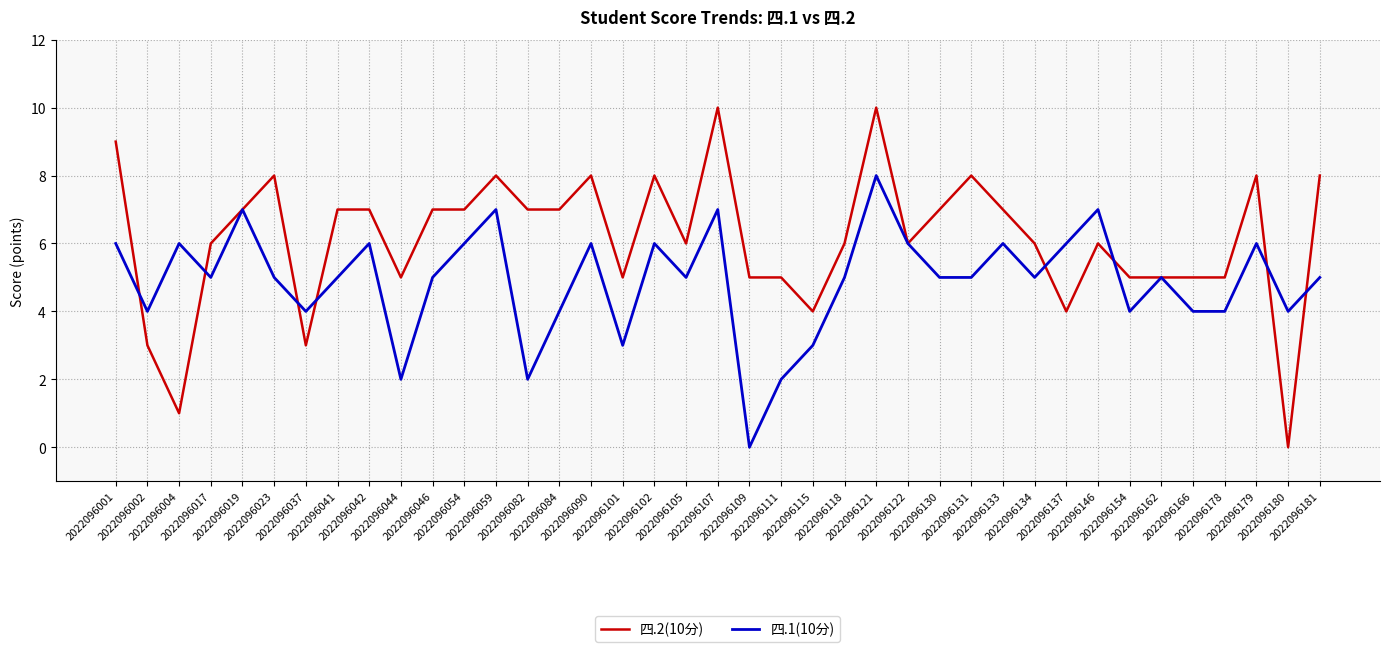

Is it true that 四.1(10分) equals 2 at 2022096178?

False